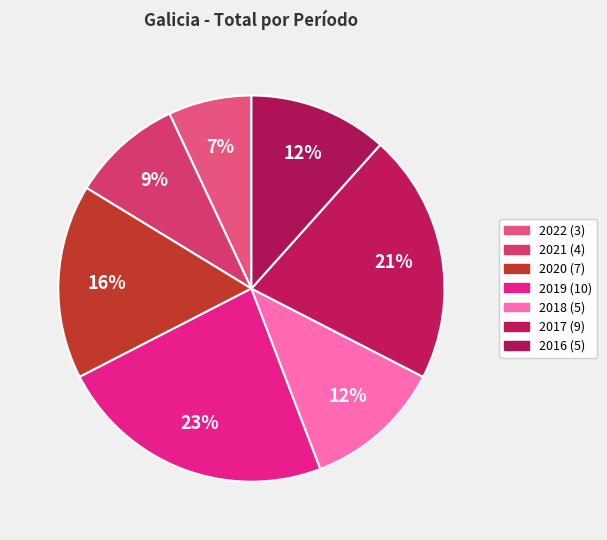

Rank the categories by value from lowest to highest.

2022, 2021, 2018, 2016, 2020, 2017, 2019